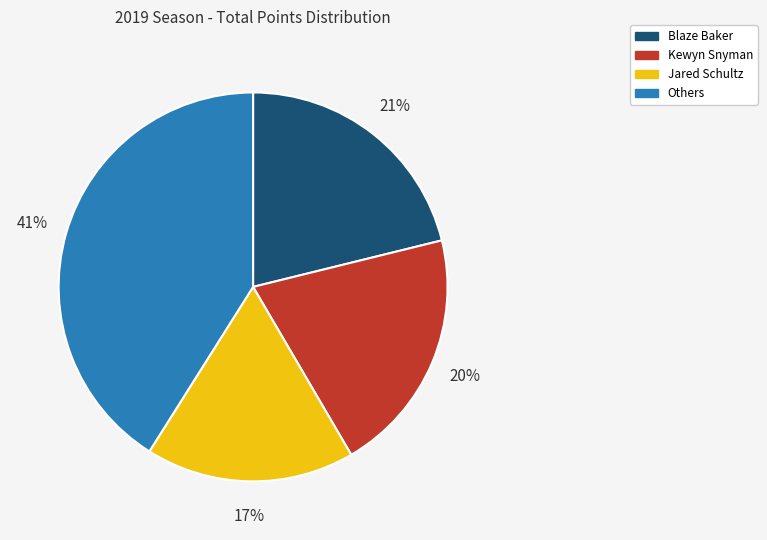

Which slice is the smallest?

Jared Schultz